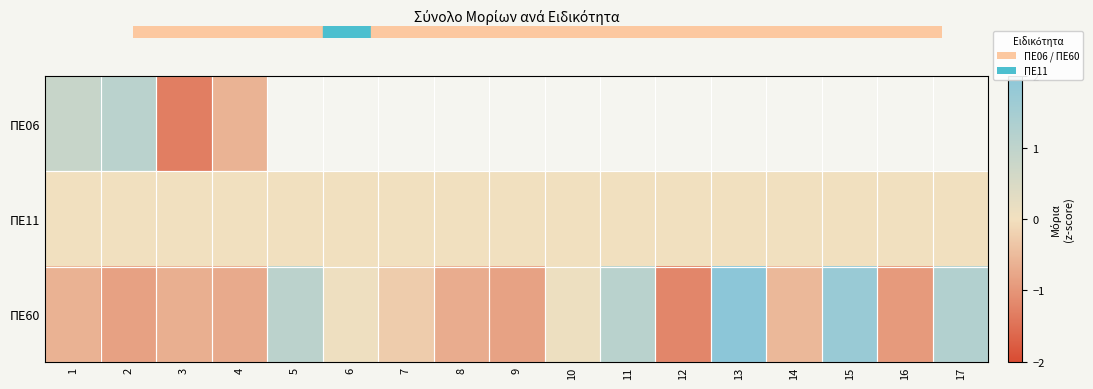

List the labels in order of ΠΕ11 value, largest first.

1, 2, 3, 4, 5, 6, 7, 8, 9, 10, 11, 12, 13, 14, 15, 16, 17